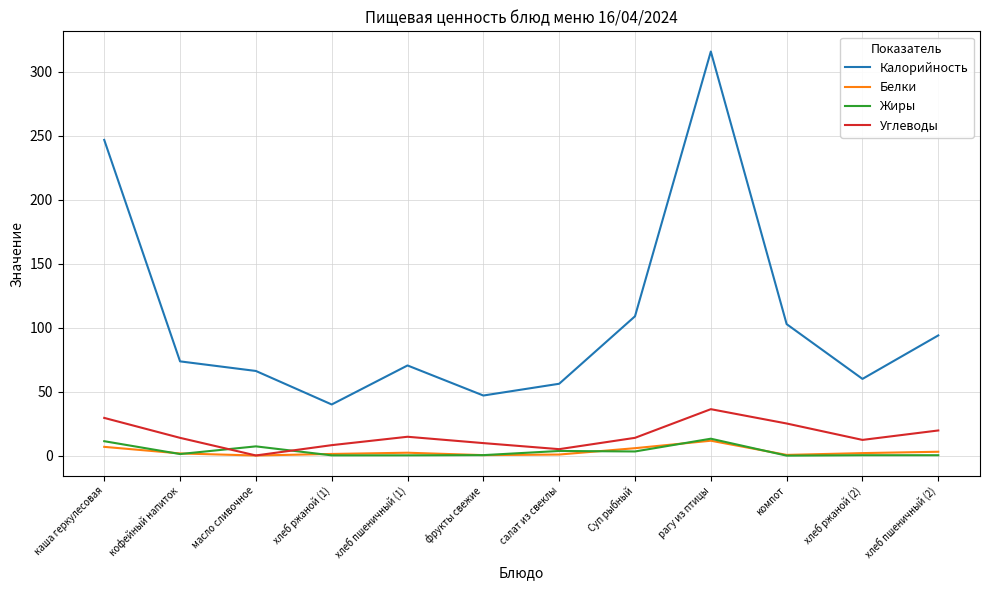

What value does the Калорийность series have at рагу из птицы?

315.9